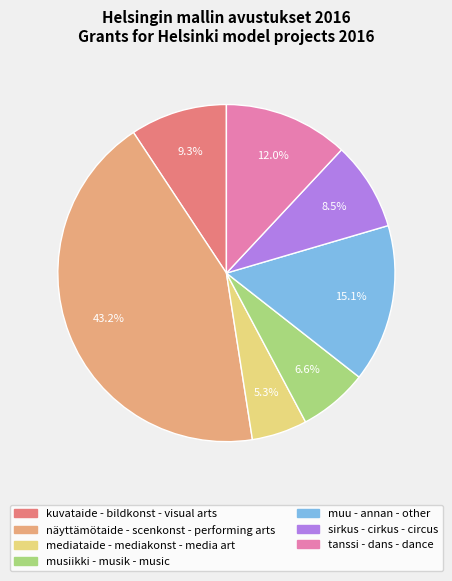

Approximately how many times larger is the value at näyttämötaide - scenkonst - performing arts compared to muu - annan - other?

2.9